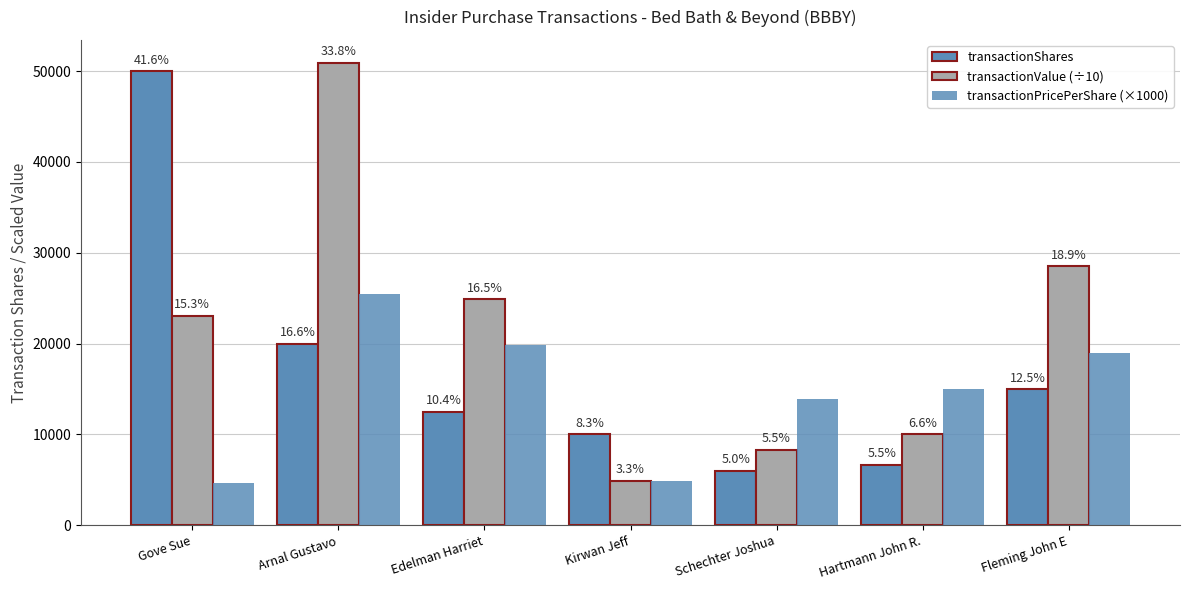

What is the smallest value displayed?

4610.0